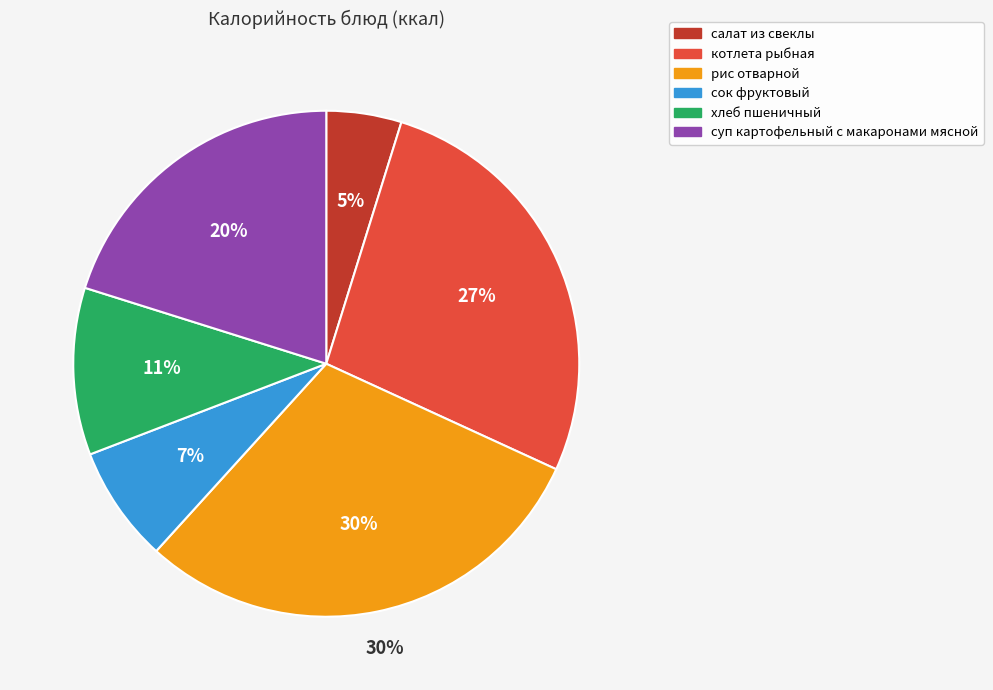

To the nearest percent, what portion does сок фруктовый represent?

7%